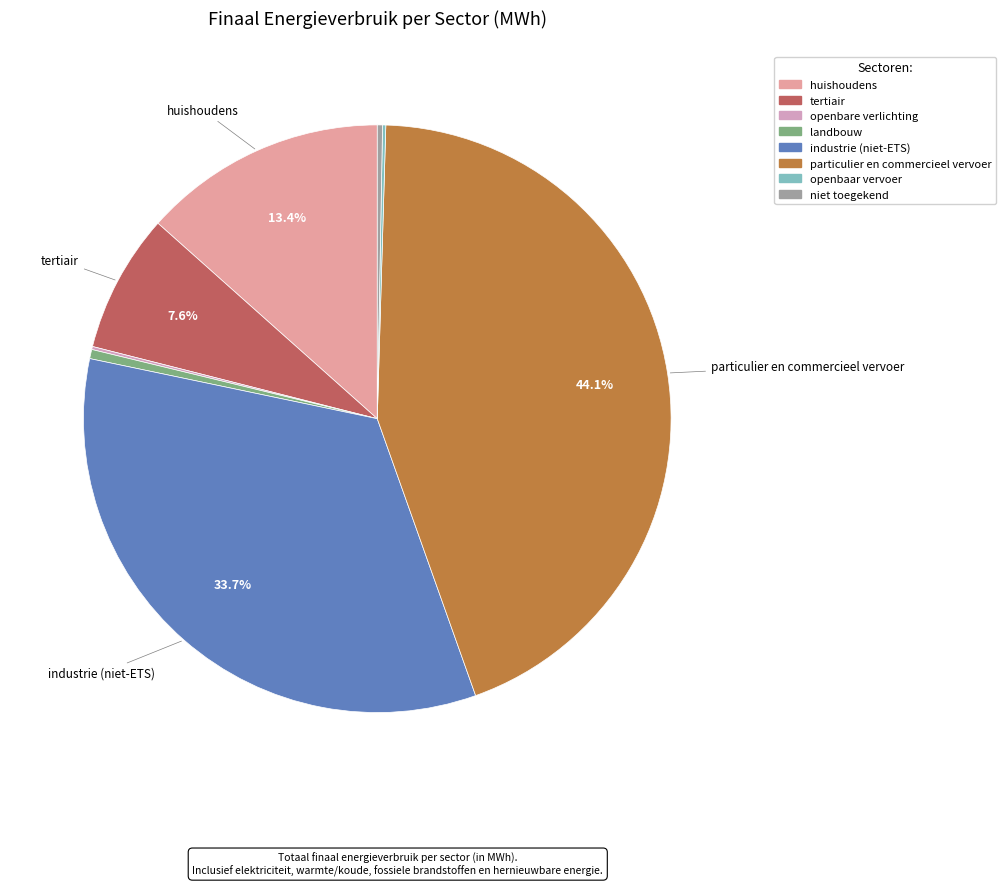

What portion of the pie excludes landbouw?

99.5%